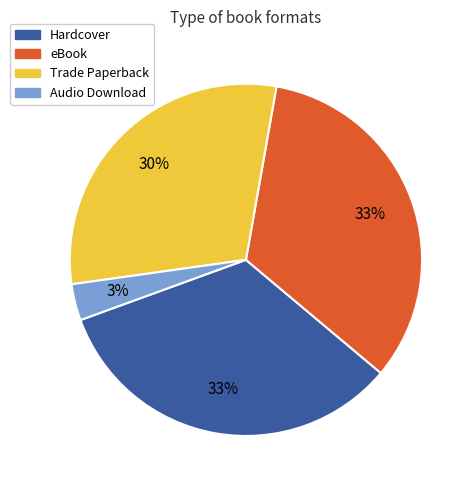

What percentage is the Trade Paperback slice, to the nearest percent?

30%